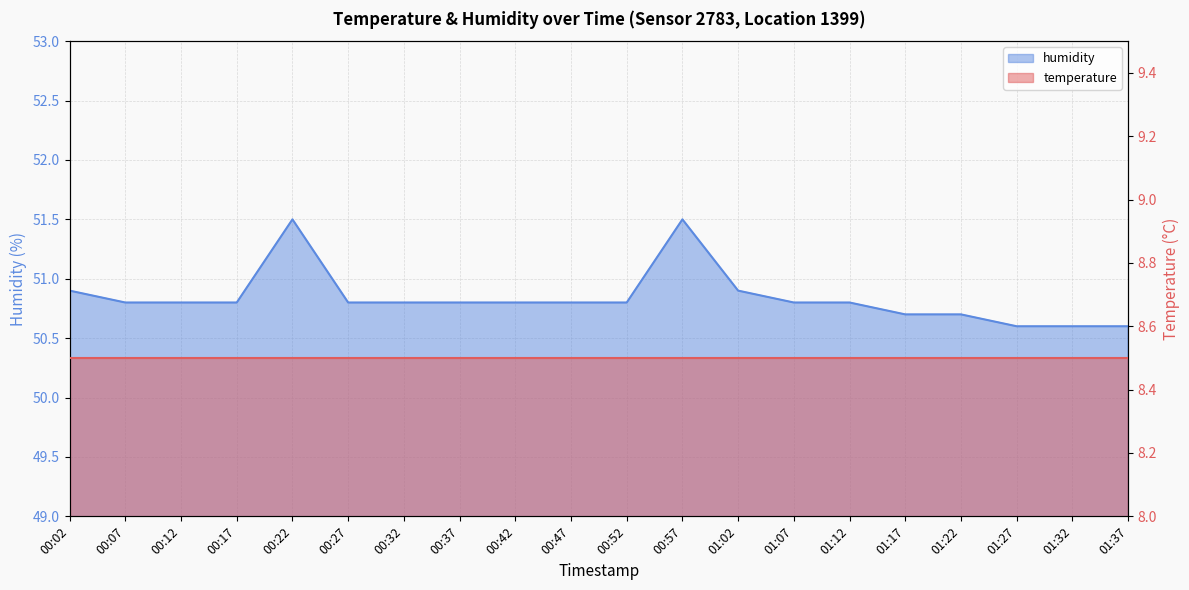

What is the minimum value shown in the chart?

50.6